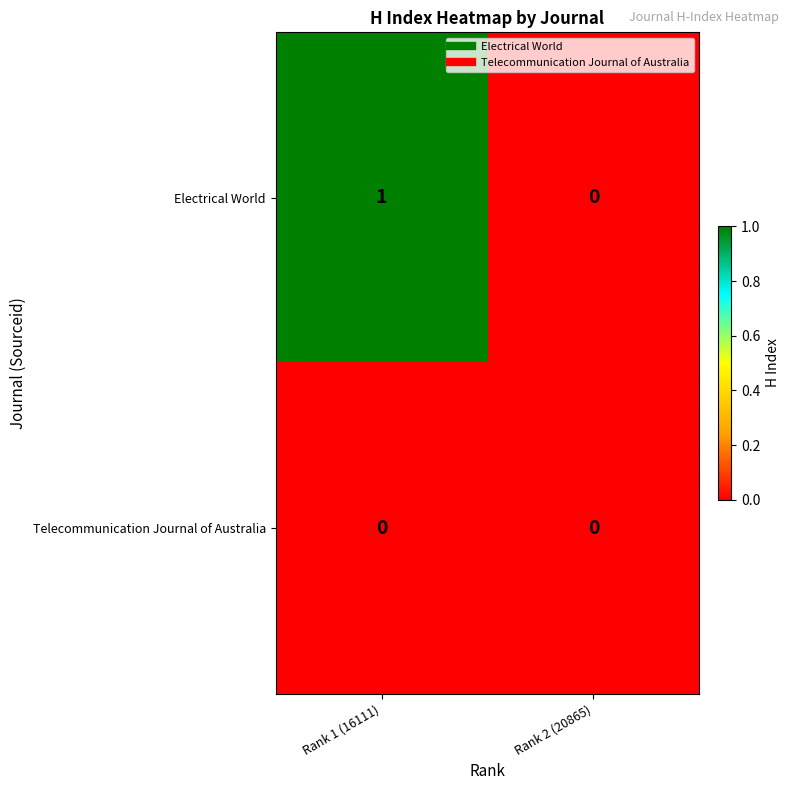

Rank the series by their average value, from lowest to highest.

Telecommunication Journal of Australia, Electrical World